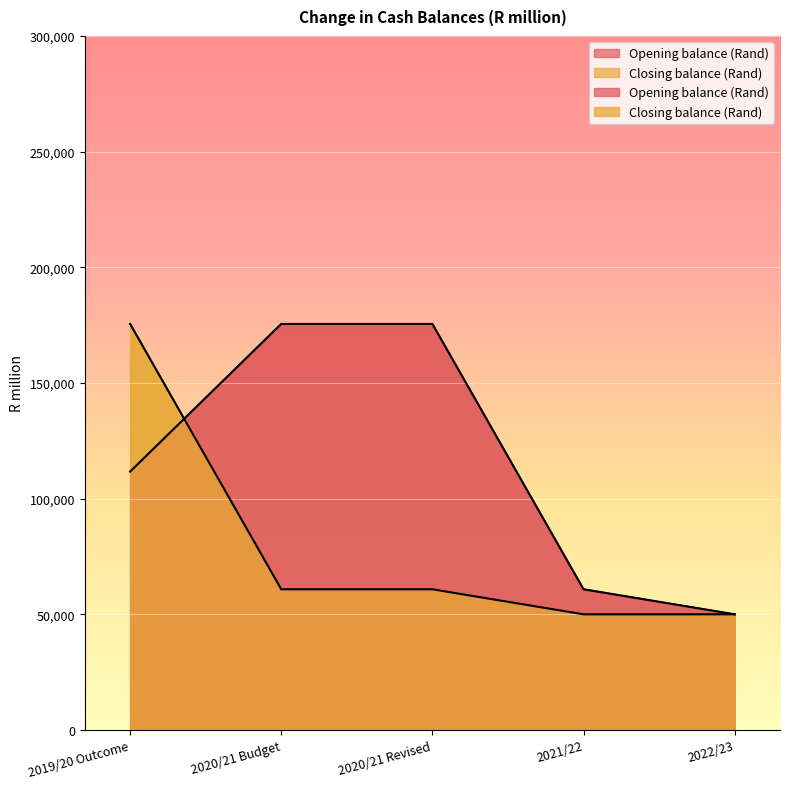

What is the spread (max minus min) of values at 2020/21 Revised?

114694